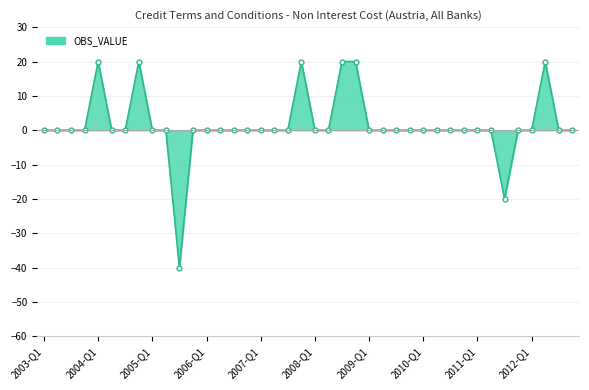

Reading left to right, extract all data points from this chart.

0	0	0	0	20	0	0	20	0	0	-40	0	0	0	0	0	0	0	0	20	0	0	20	20	0	0	0	0	0	0	0	0	0	0	-20	0	0	20	0	0